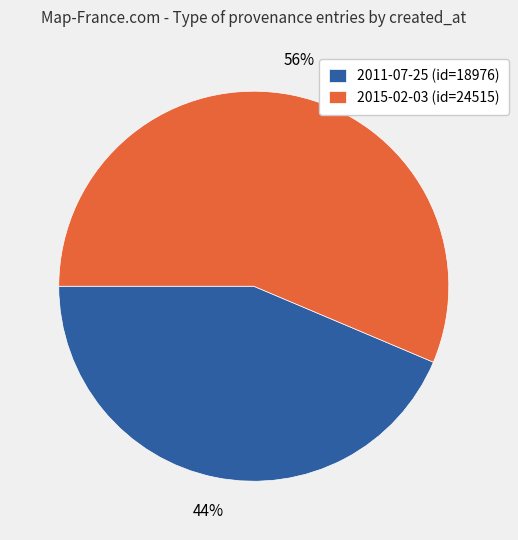

To the nearest percent, what portion does 2011-07-25 represent?

44%